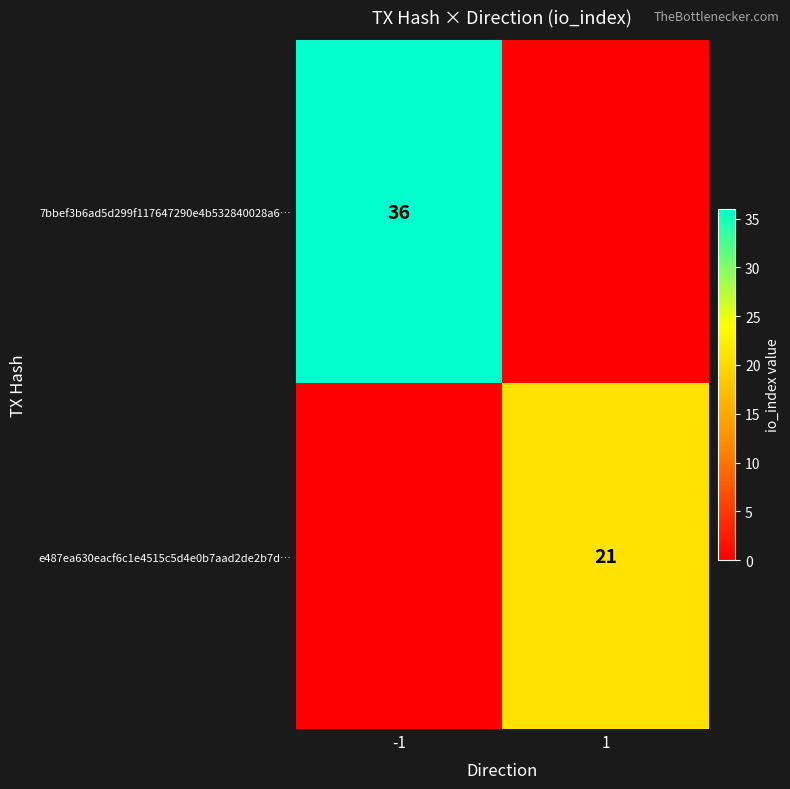

The value of e487ea630eacf6c1e4515c5d4e0b7aad2de2b7d… at 1 is 4. True or false?

False